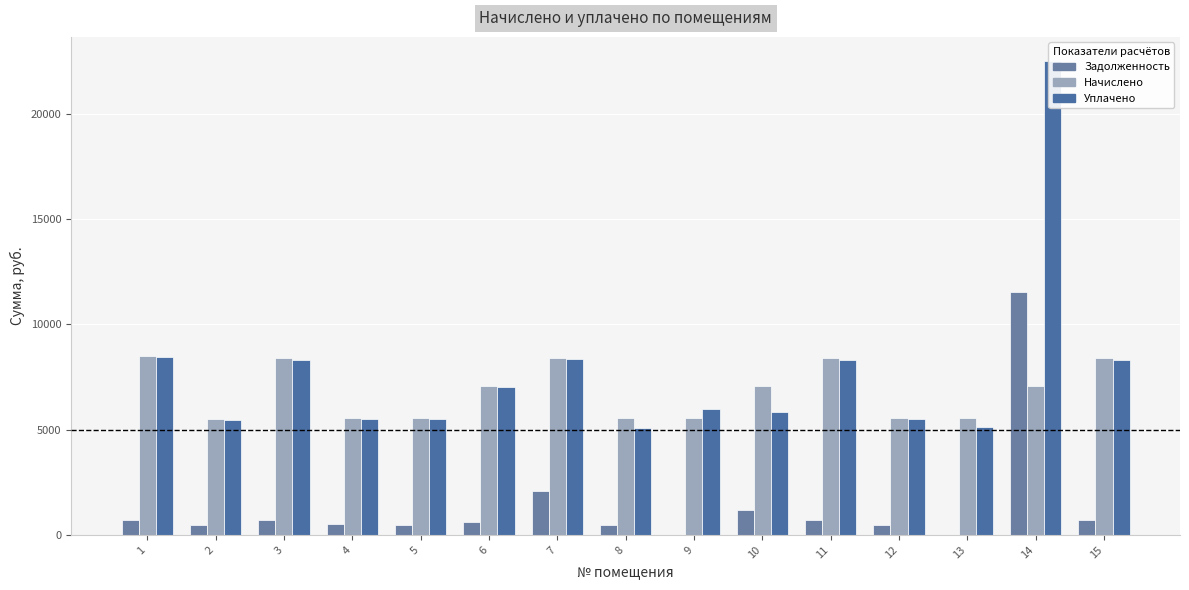

Where is zadolzhennost nearest to the value 5779?

7